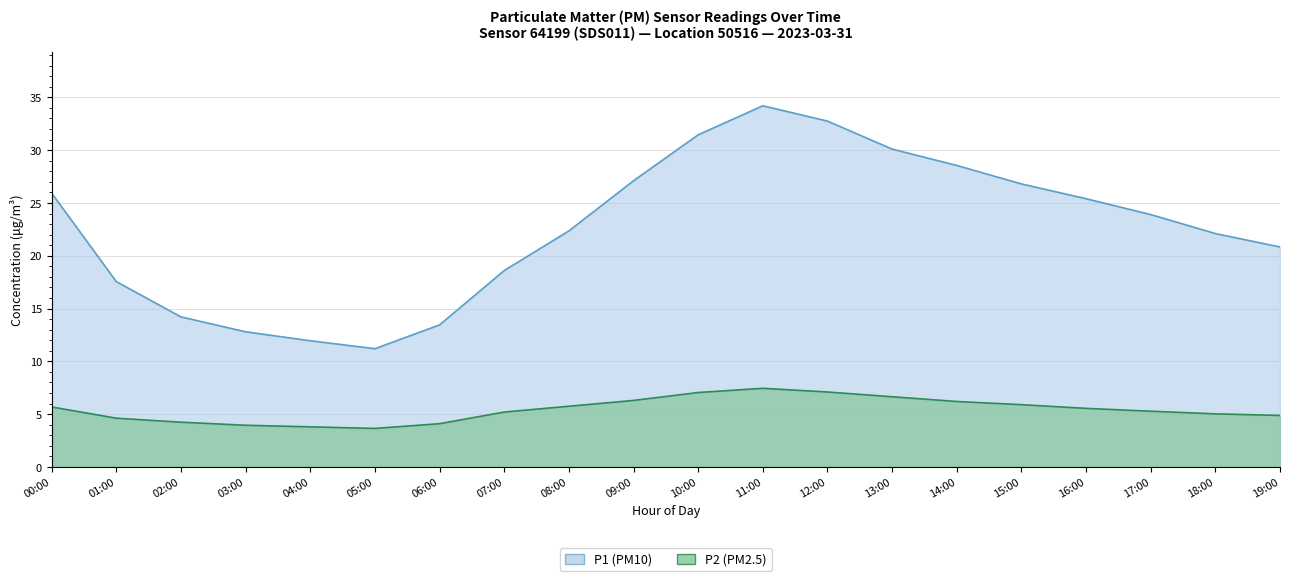

True or false: P1 has a value of 11.3 at 17:00.

False